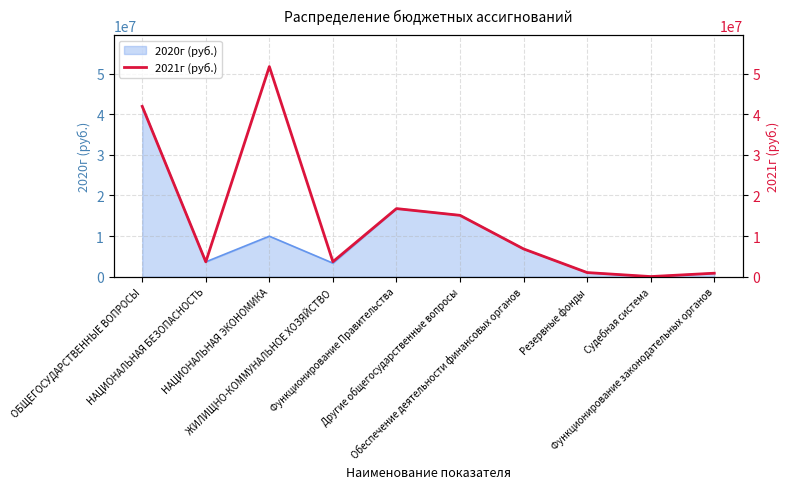

Which has a higher value, Судебная система or Обеспечение деятельности финансовых органов?

Обеспечение деятельности финансовых органов